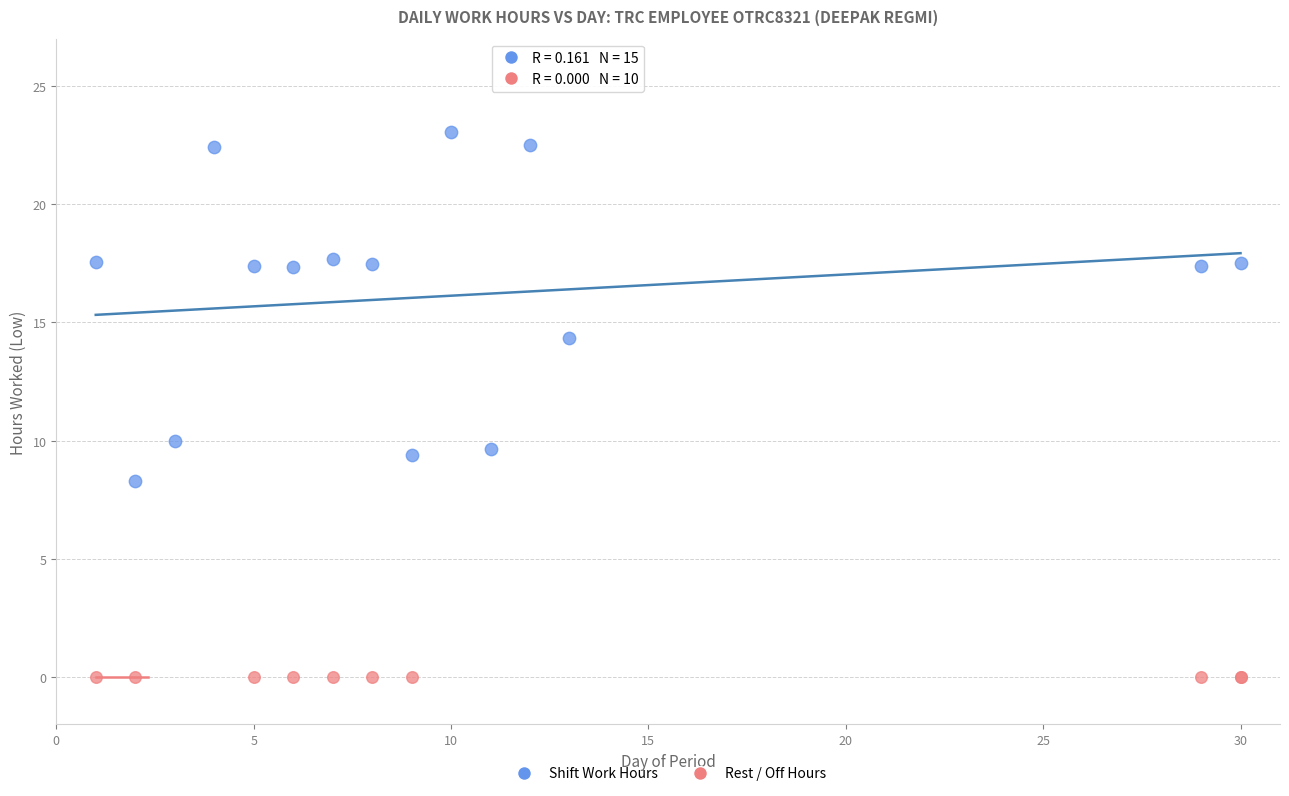

Which series reaches the minimum Y coordinate?

Rest / Off Hours